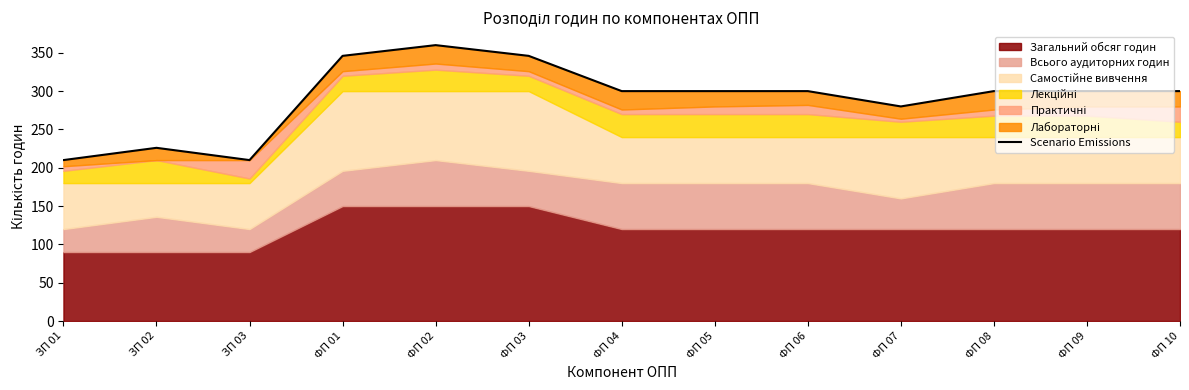

List the labels in order of value, smallest first.

ЗП 01, ЗП 03, ЗП 02, ФП 07, ФП 04, ФП 05, ФП 06, ФП 08, ФП 09, ФП 10, ФП 01, ФП 03, ФП 02